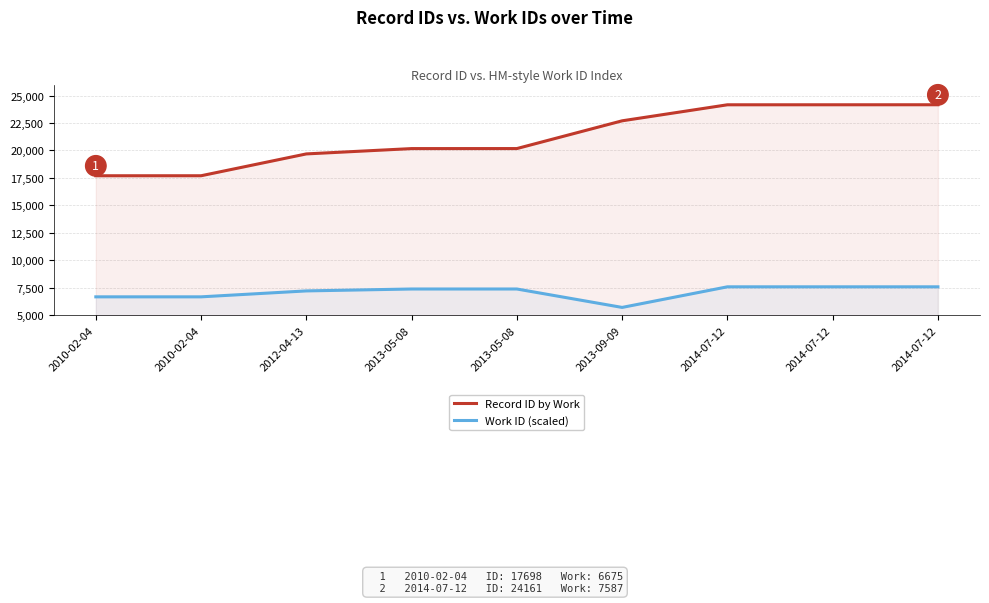

Between 2014-07-12 and 2013-09-09, which is larger?

2014-07-12